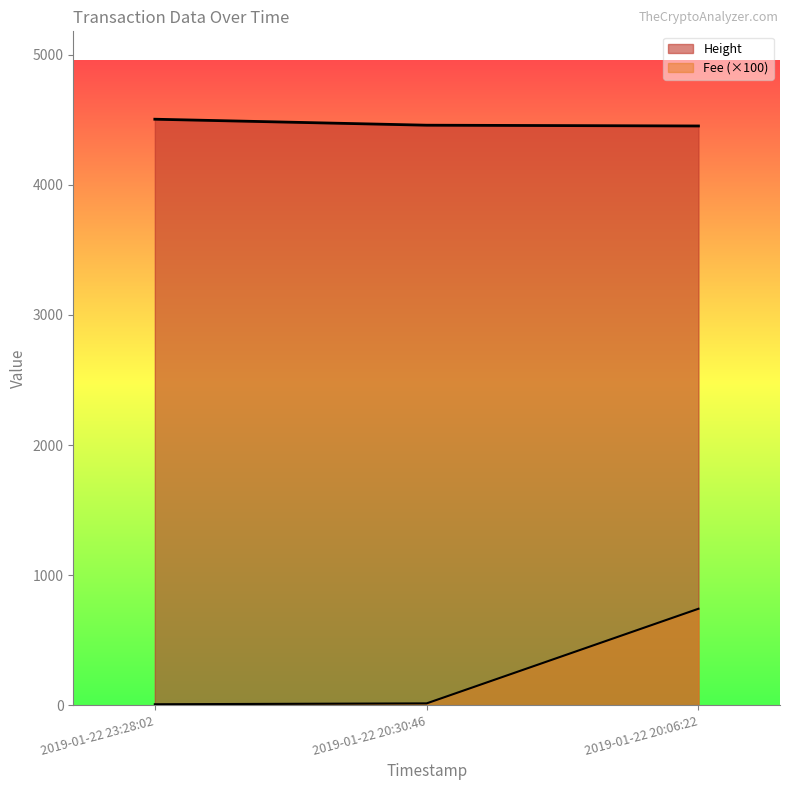

What are all the series names shown in the legend?

Height, Fee